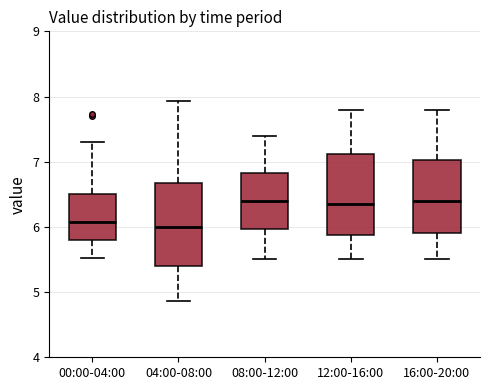

Where does the lower whisker of the box for 12:00-16:00 end on the y-axis? The values are not printed on the chart, so give them approximately, as read against the axis.

5.5